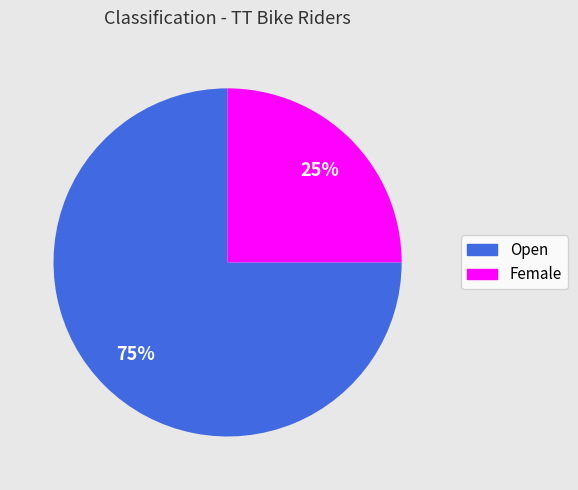

What percentage is the Open slice, to the nearest percent?

75%